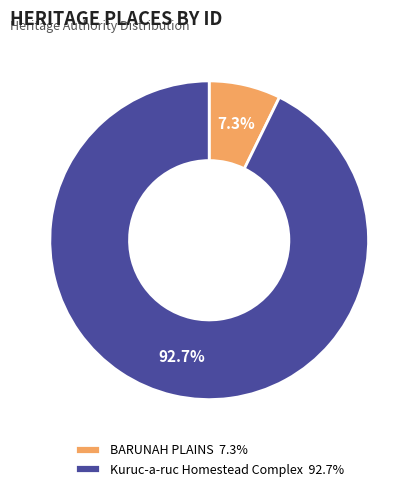

To the nearest percent, what is the difference between the BARUNAH PLAINS and Kuruc-a-ruc Homestead Complex slice percentages?

85%